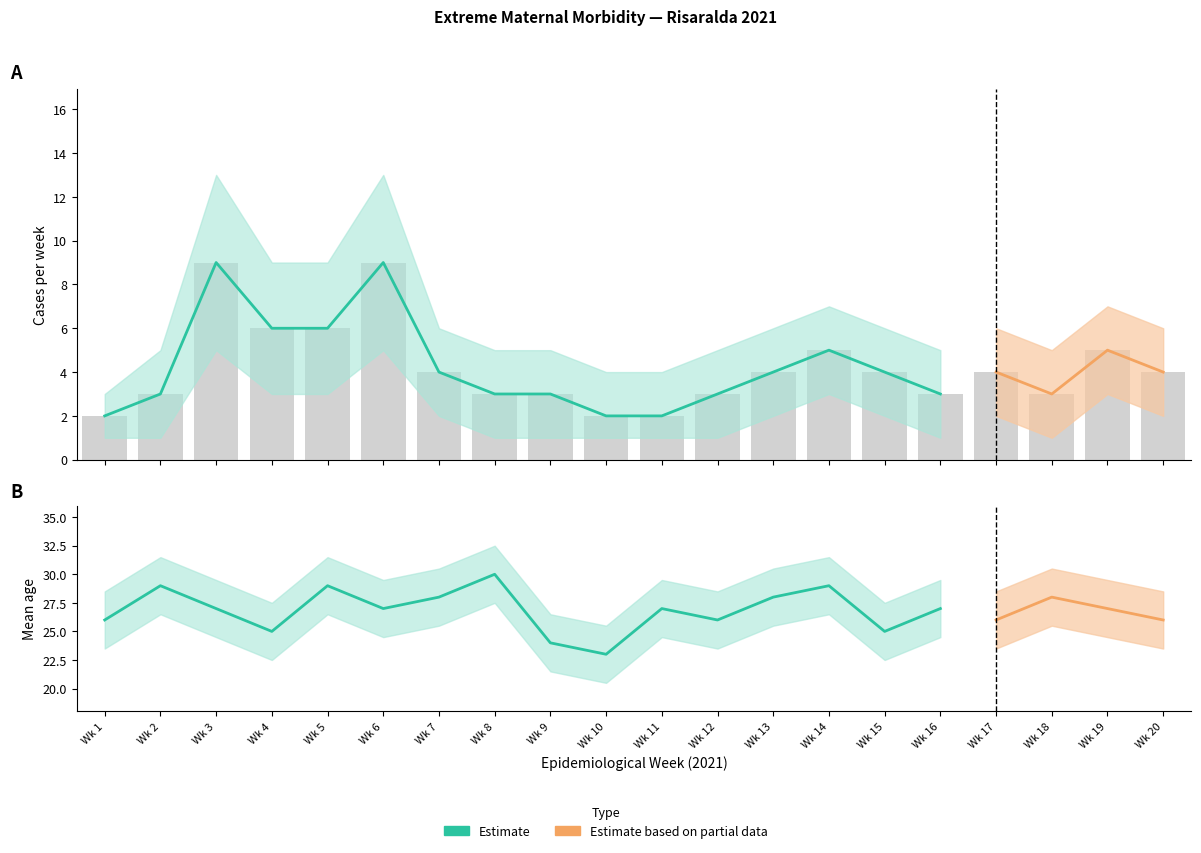

Read the mean_age value at 19.

27